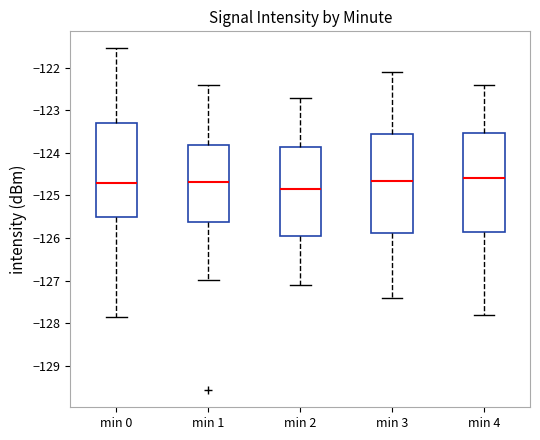

Reading left to right, read every box against the y-axis: the position of its median line, the range the box covers, and the ends of its whiskers. The values are not printed on the chart, so give them approximately, as read against the axis.

min 0: median -124.7, box -125.5 to -123.3, whiskers -127.9 to -121.5
min 1: median -124.7, box -125.6 to -123.8, whiskers -127.0 to -122.4
min 2: median -124.8, box -125.9 to -123.8, whiskers -127.1 to -122.7
min 3: median -124.6, box -125.9 to -123.5, whiskers -127.4 to -122.1
min 4: median -124.6, box -125.8 to -123.5, whiskers -127.8 to -122.4